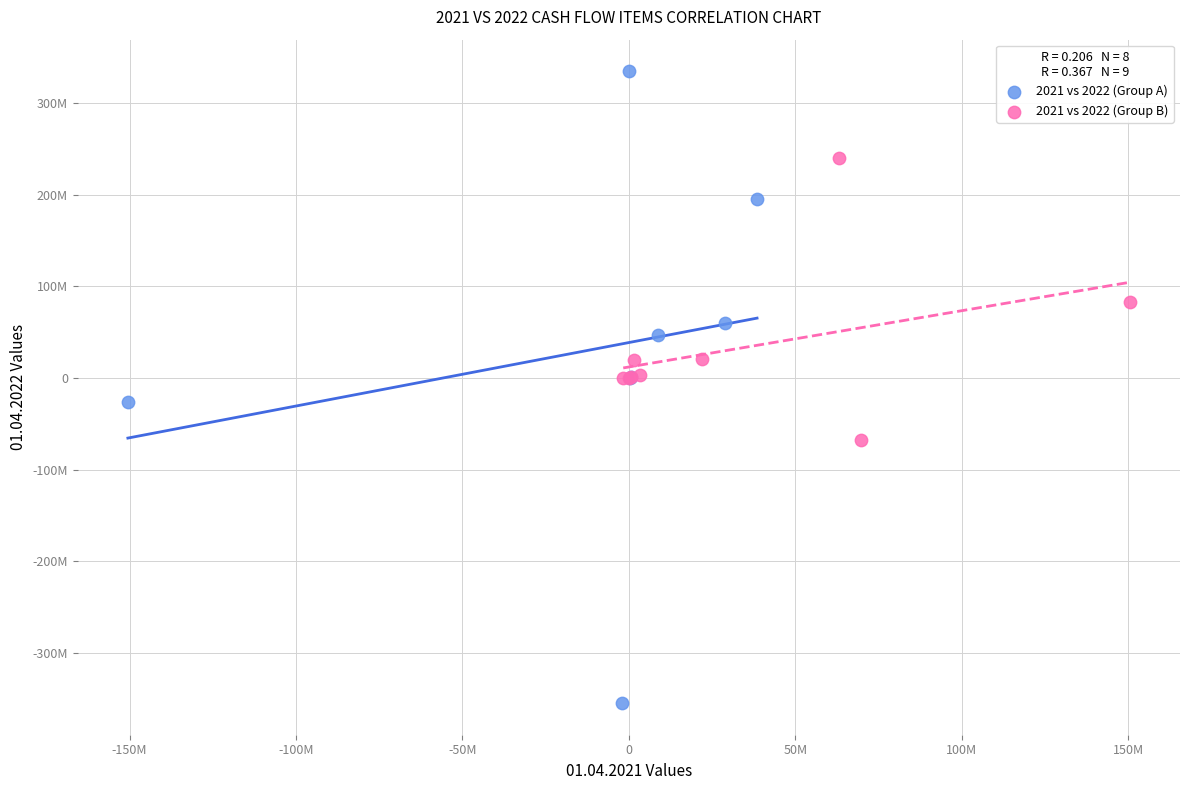

Which series has the widest spread of Y values?

2021 vs 2022 (Group A)